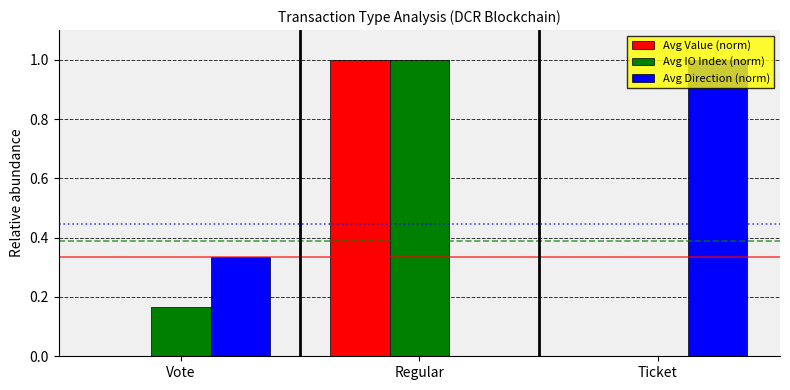

What is the total value across all series at Vote?

0.5